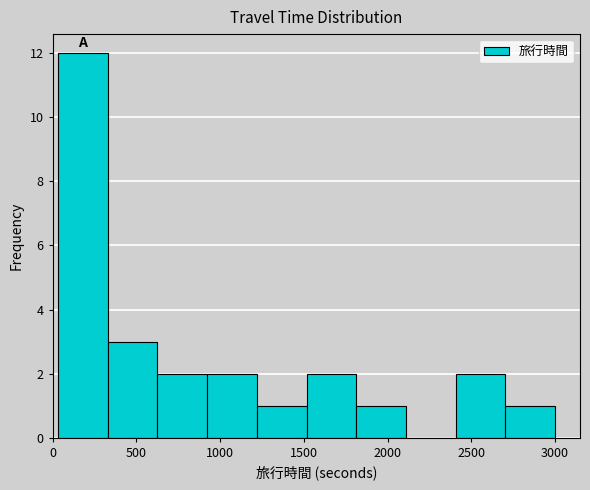

Reading left to right, list every bar in this chart as the range it spans on the x-axis followed by its height. Neither the bar edges nor the heights are printed on the chart, so give them approximately, as read against the axes.

50 to 350: 12
350 to 650: 3
650 to 900: 2
900 to 1200: 2
1200 to 1500: 1
1500 to 1800: 2
1800 to 2100: 1
2100 to 2400: 0
2400 to 2700: 2
2700 to 3000: 1